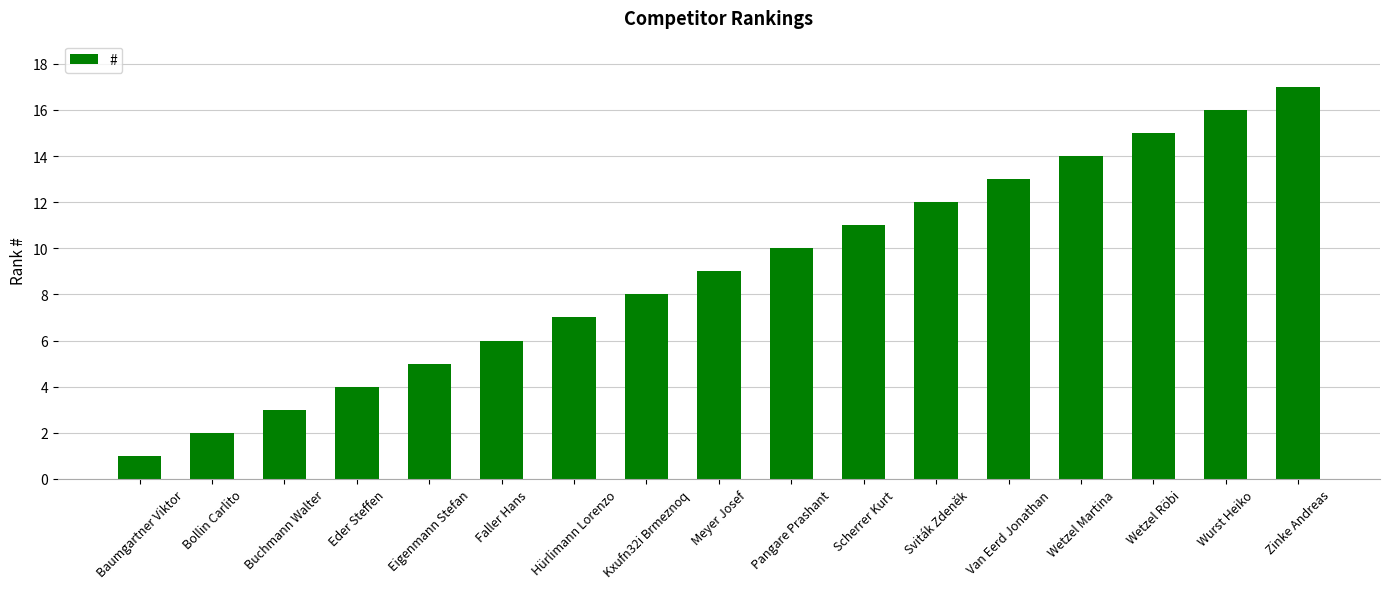

The chart shows a value of 17 at Zinke Andreas. True or false?

True